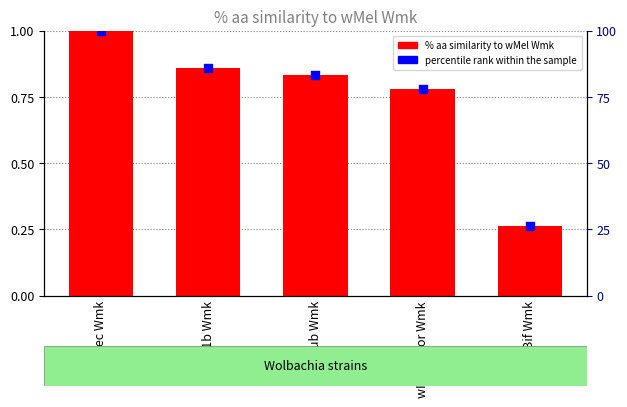

At how many categories does at least one series exceed 0?

5